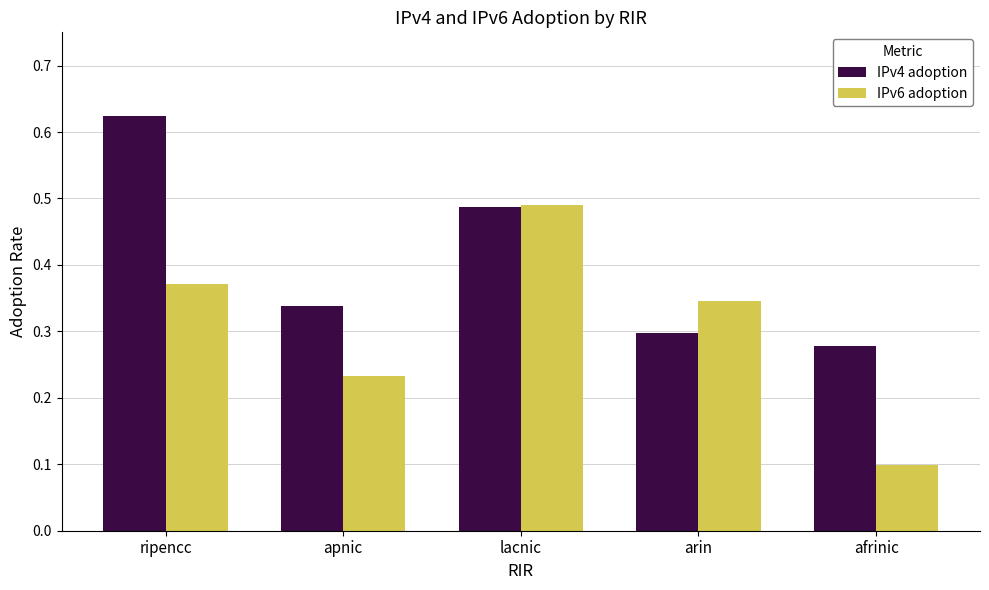

At which label does IPv4 adoption reach its peak?

ripencc